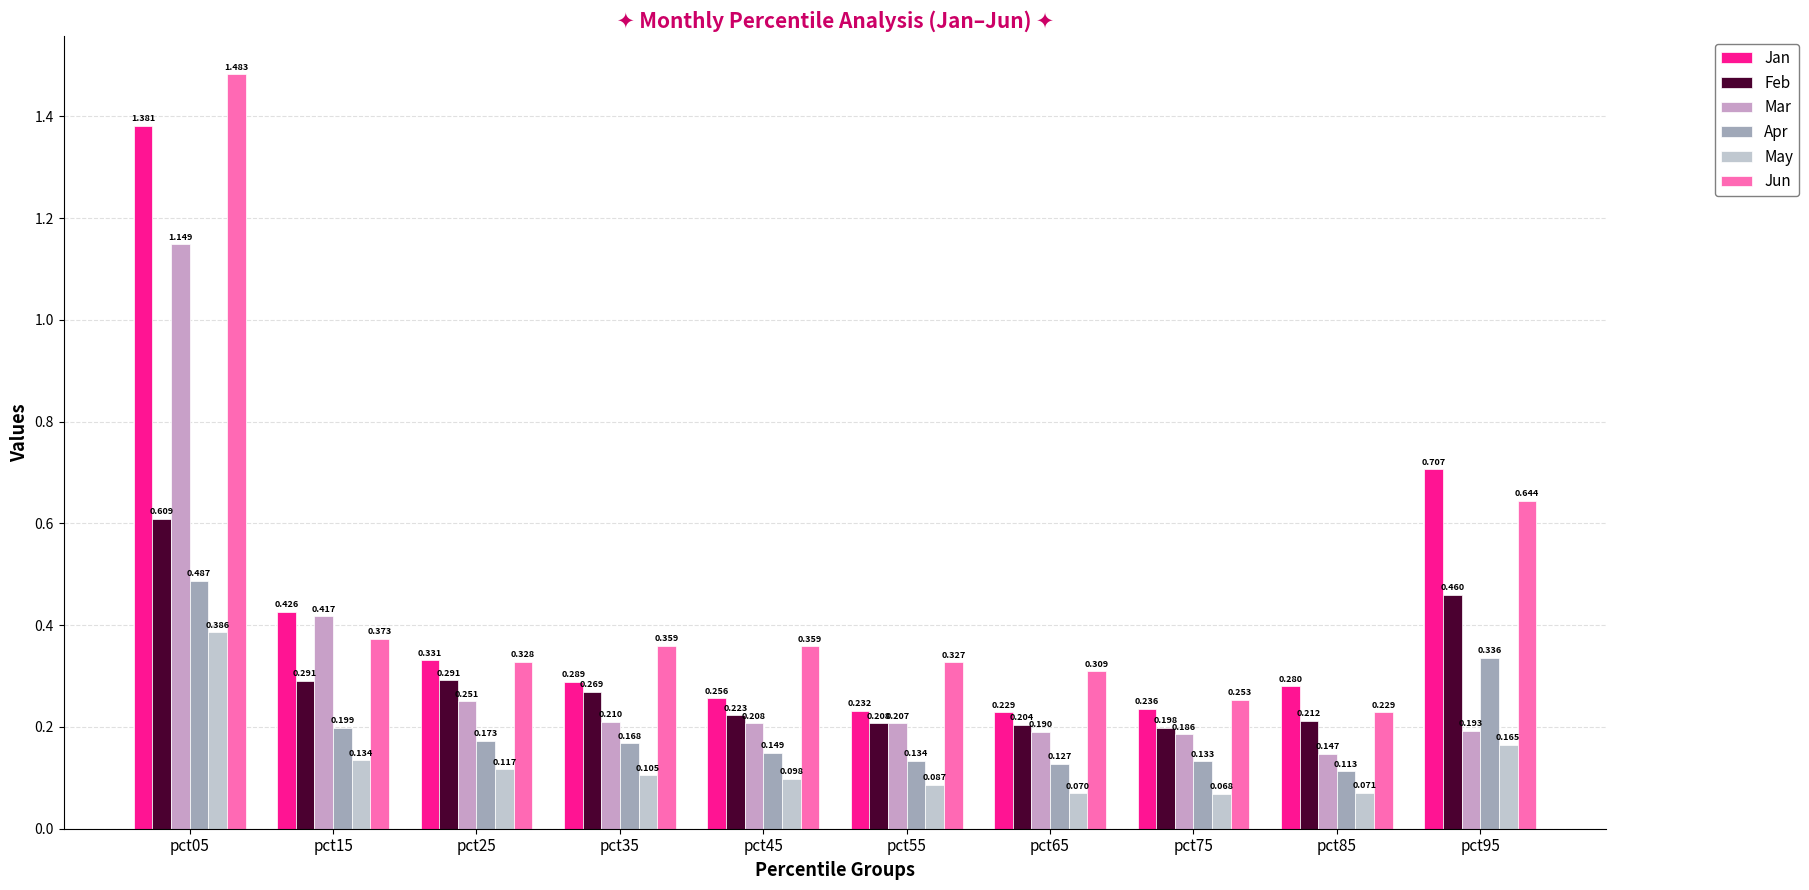

Which series changed the most between pct55 and pct85?

Jun